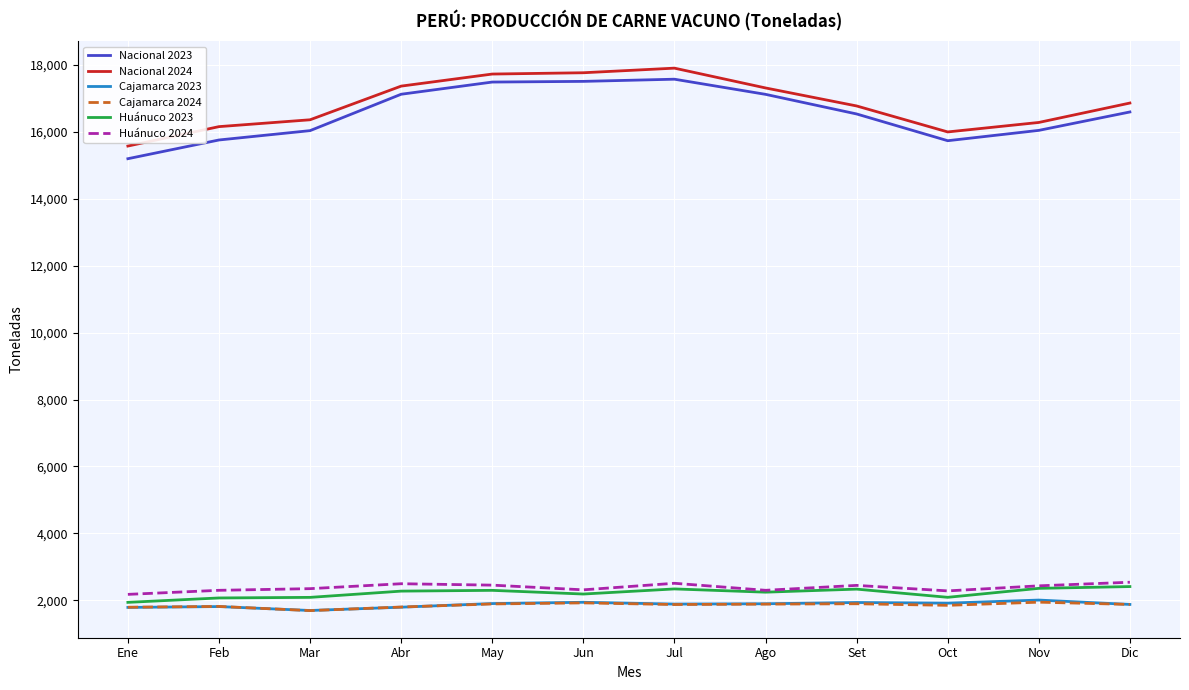

What is the greatest value displayed?

17904.5